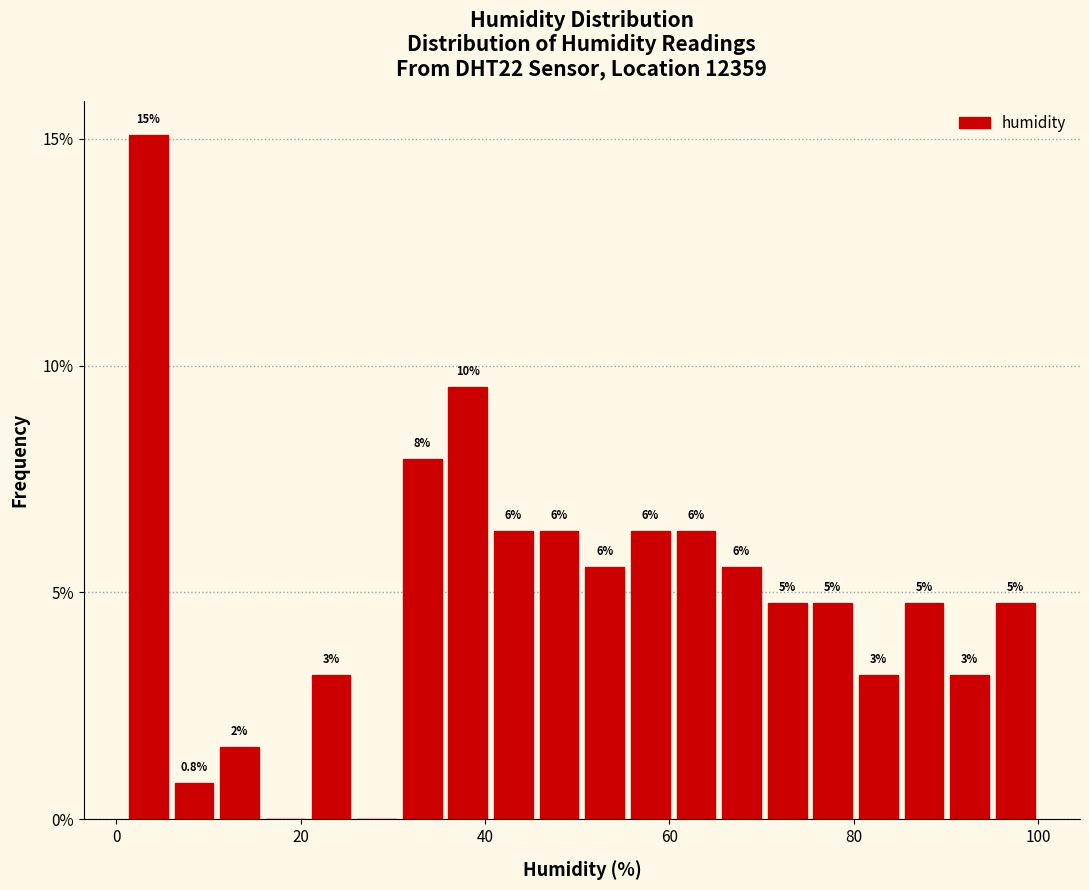

Around what value on the x-axis is the tallest bar? Give the approximate position of its centre, as read against the axis.

4